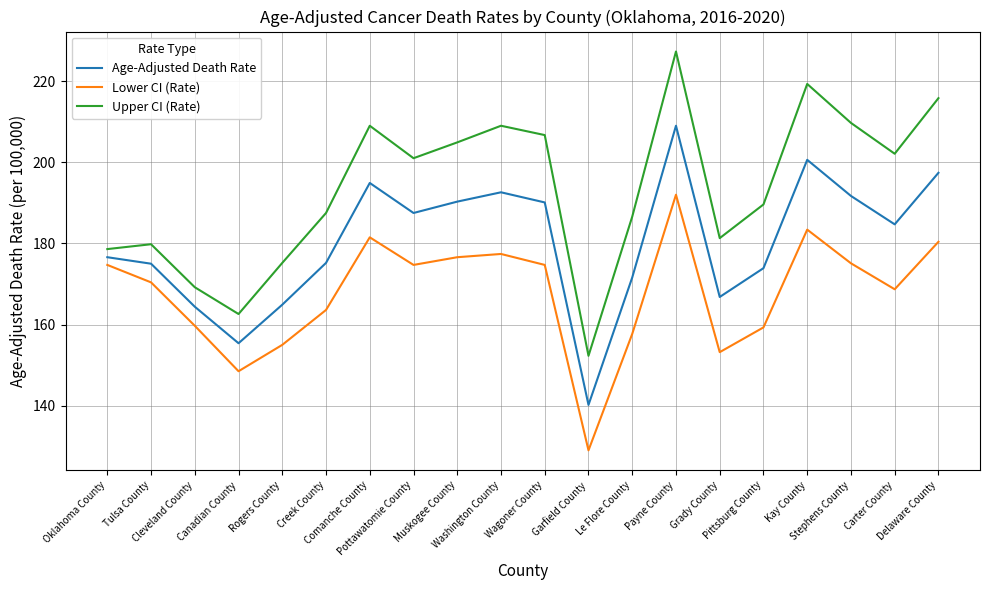

Rank the series by their average value, from highest to lowest.

Upper CI (Rate), Age-Adjusted Death Rate, Lower CI (Rate)